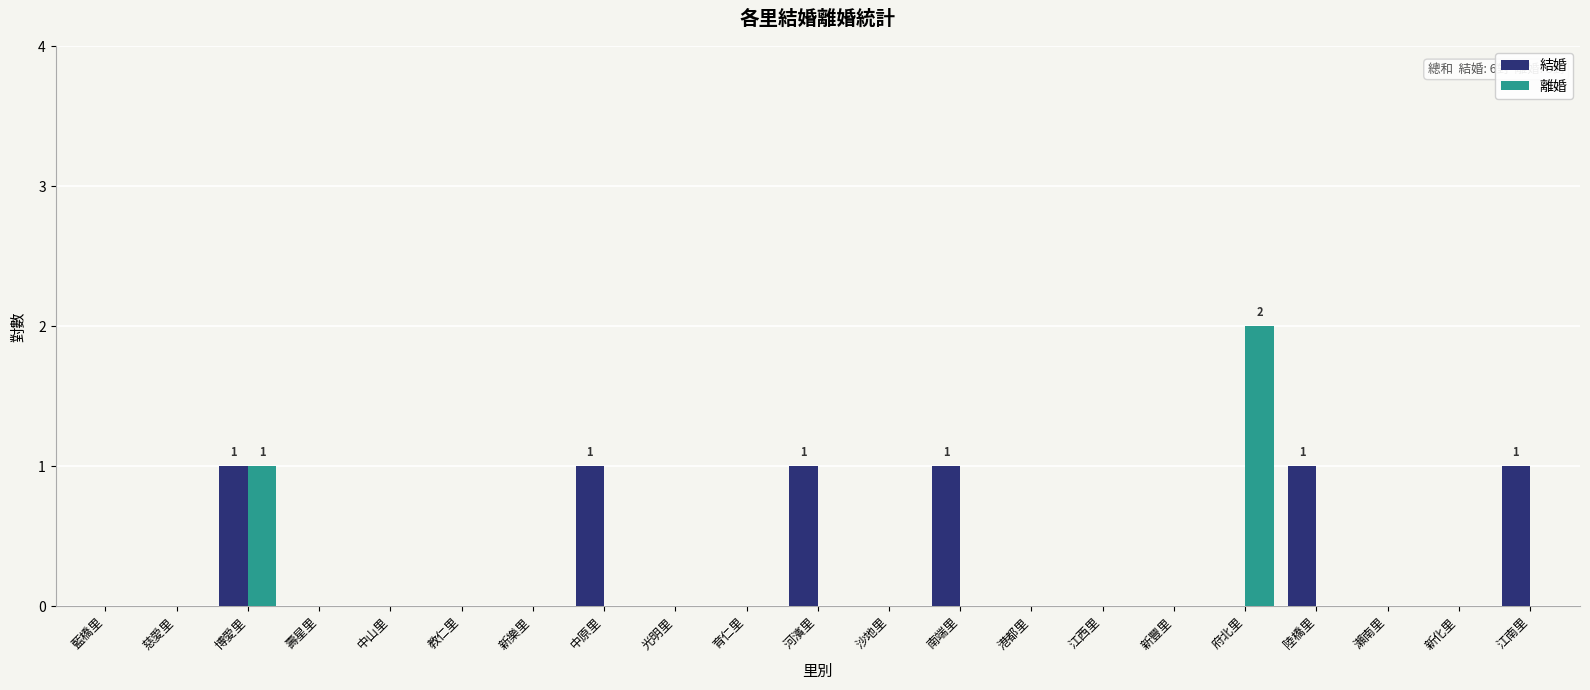

Which category has the highest value in the 離婚 series?

府北里